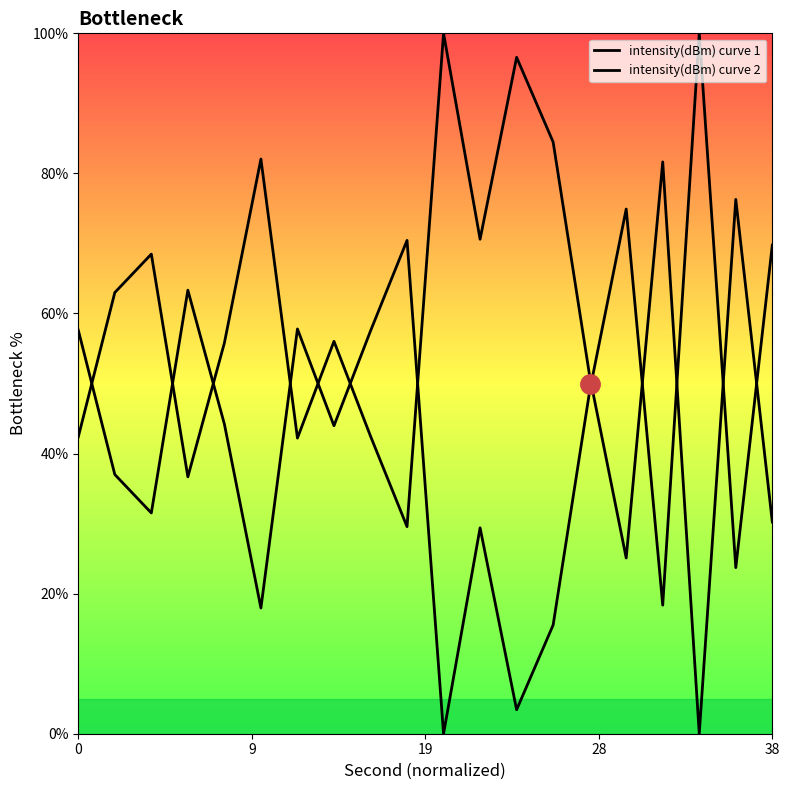

List the series in order of their overall mean, lowest first.

intensity(dBm) curve 1, intensity(dBm) curve 2